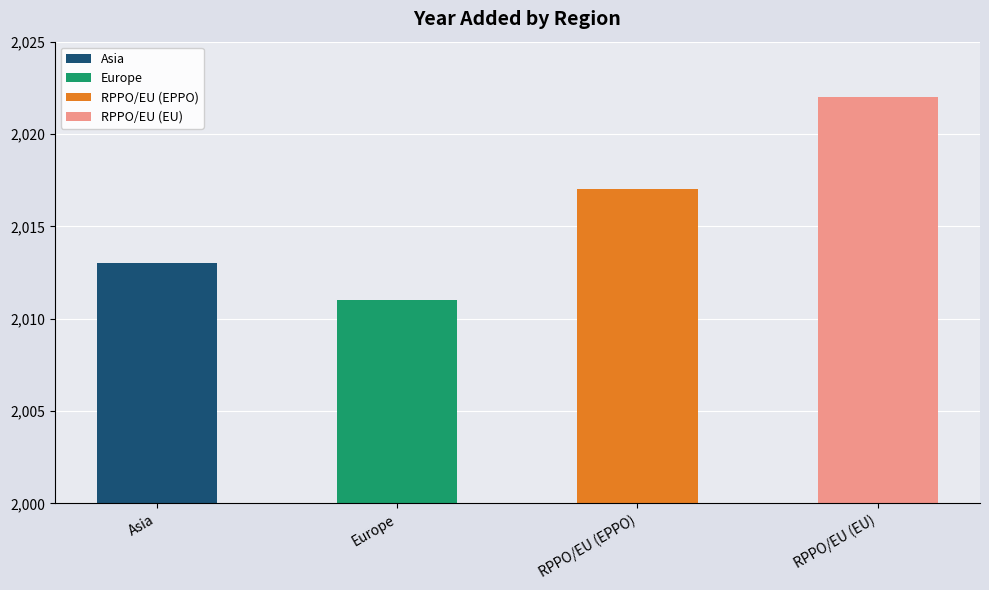

Between RPPO/EU (EU) and Asia, which is larger?

RPPO/EU (EU)